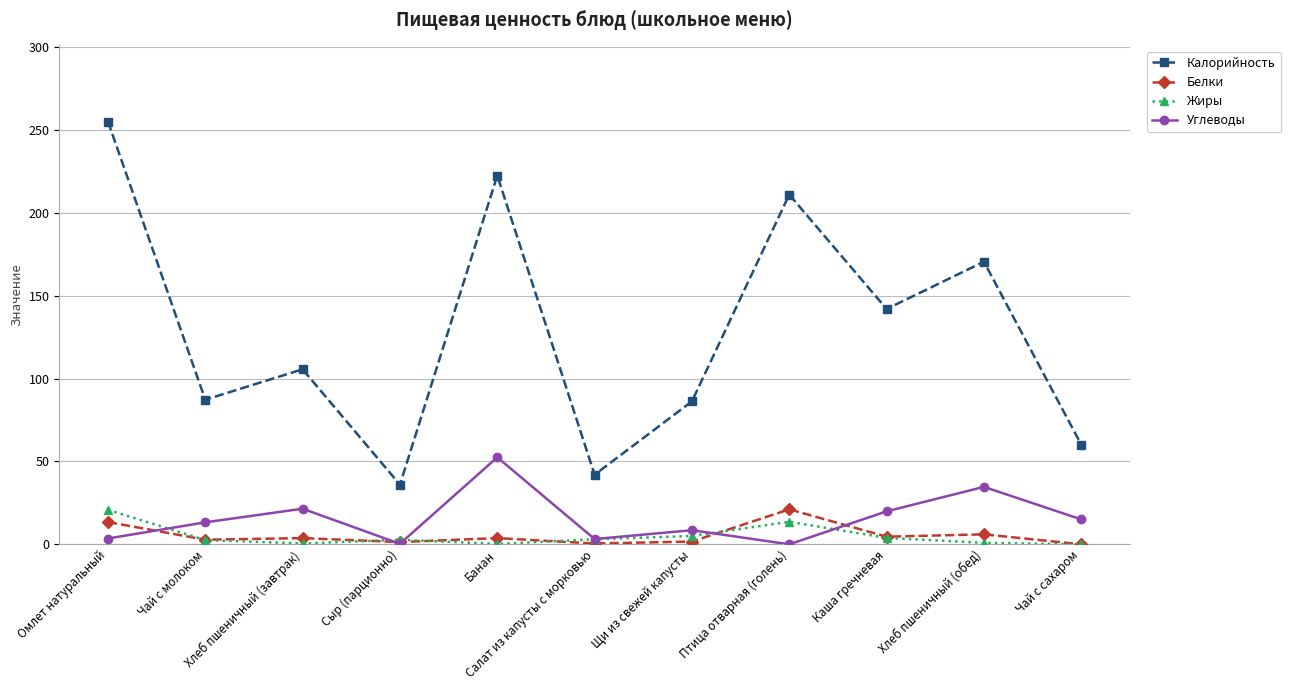

What is the minimum value for Калорийность?

36.0